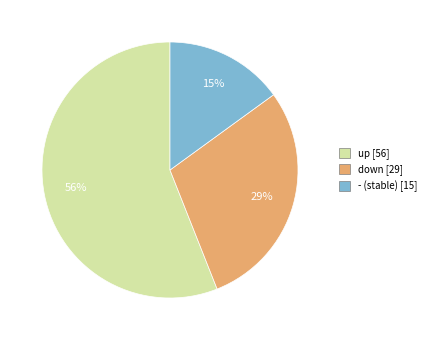

Does up [56] represent more than half of the total?

Yes